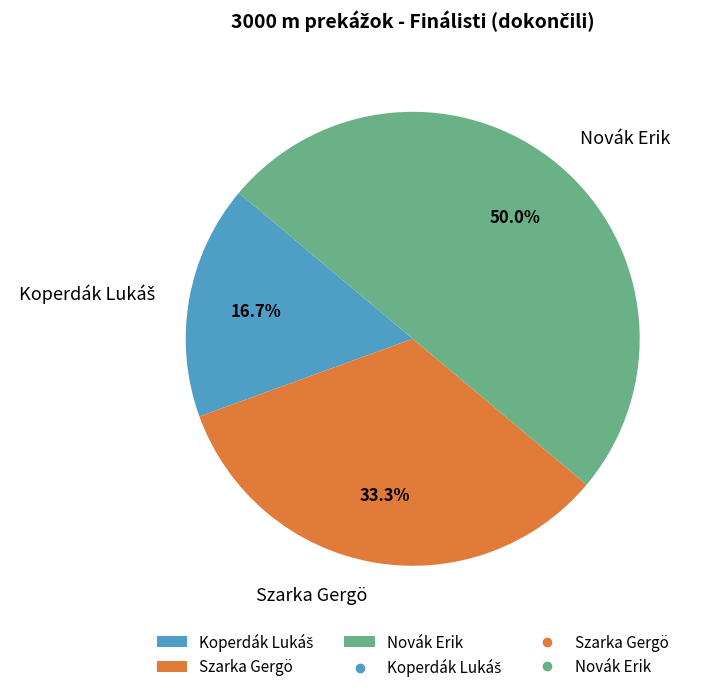

What is the ratio of the value at Szarka Gergö to the value at Novák Erik?

0.7